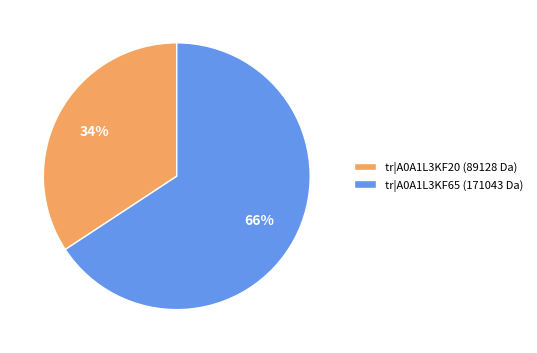

The tr|A0A1L3KF65 (171043 Da) slice represents 66% of the pie. True or false?

True